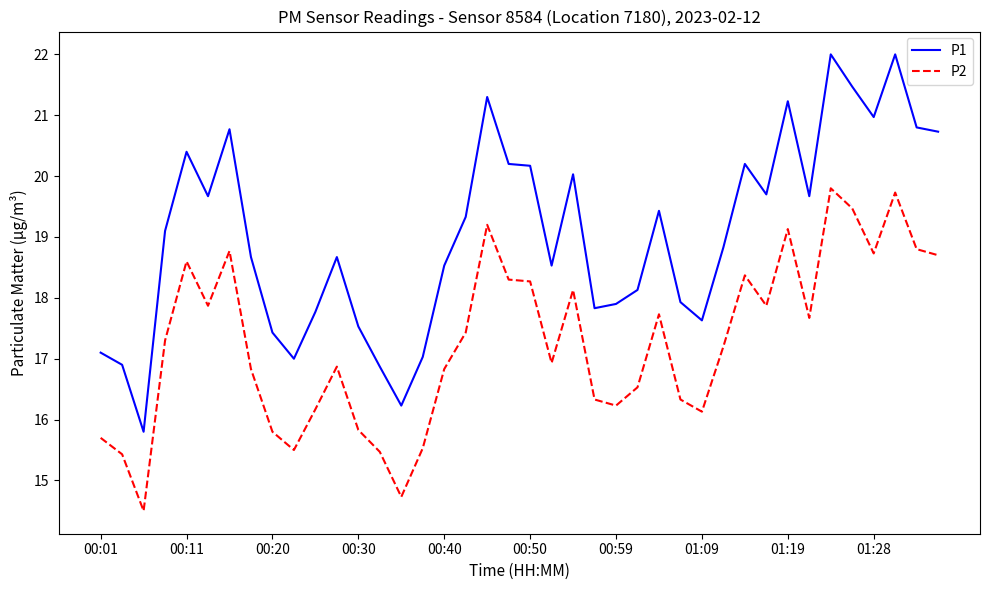

Rank the series by their maximum value, from highest to lowest.

P1, P2